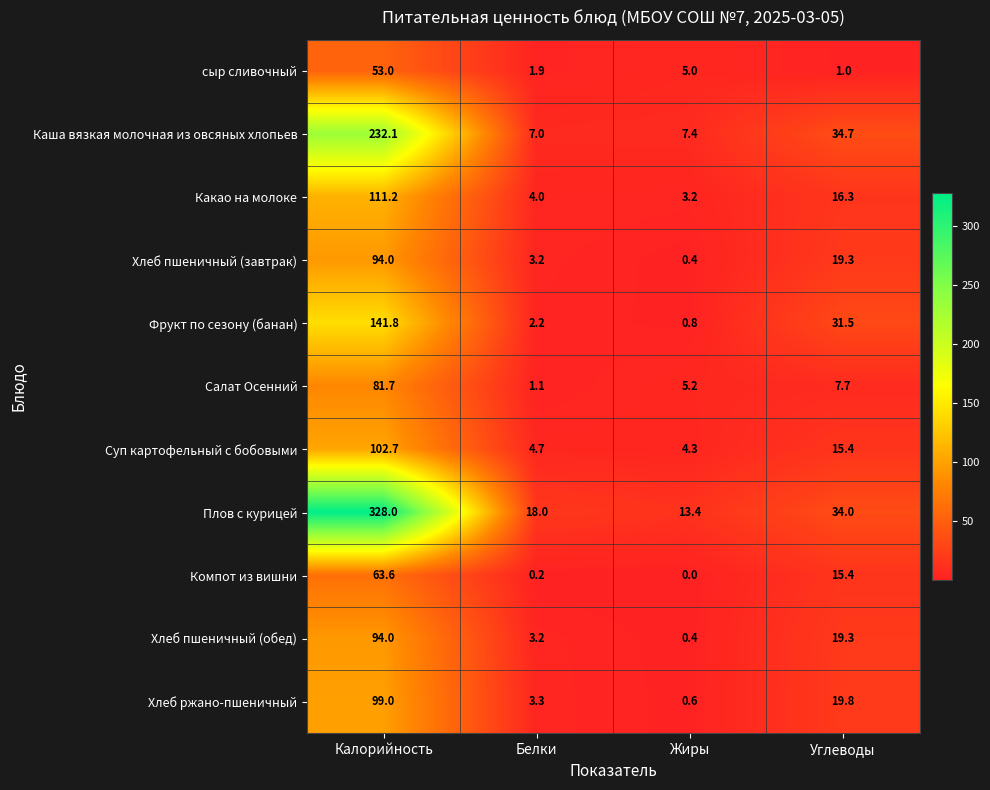

What is the maximum value shown in the chart?

328.0